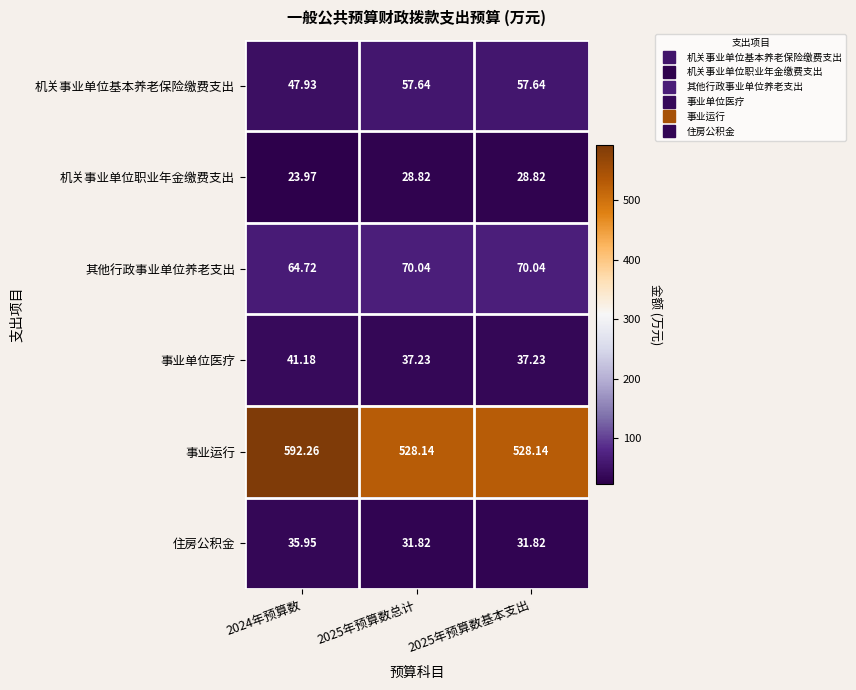

Is the value of 事业运行 at 2024年预算数 greater than the value of 住房公积金 at 2025年预算数总计?

Yes